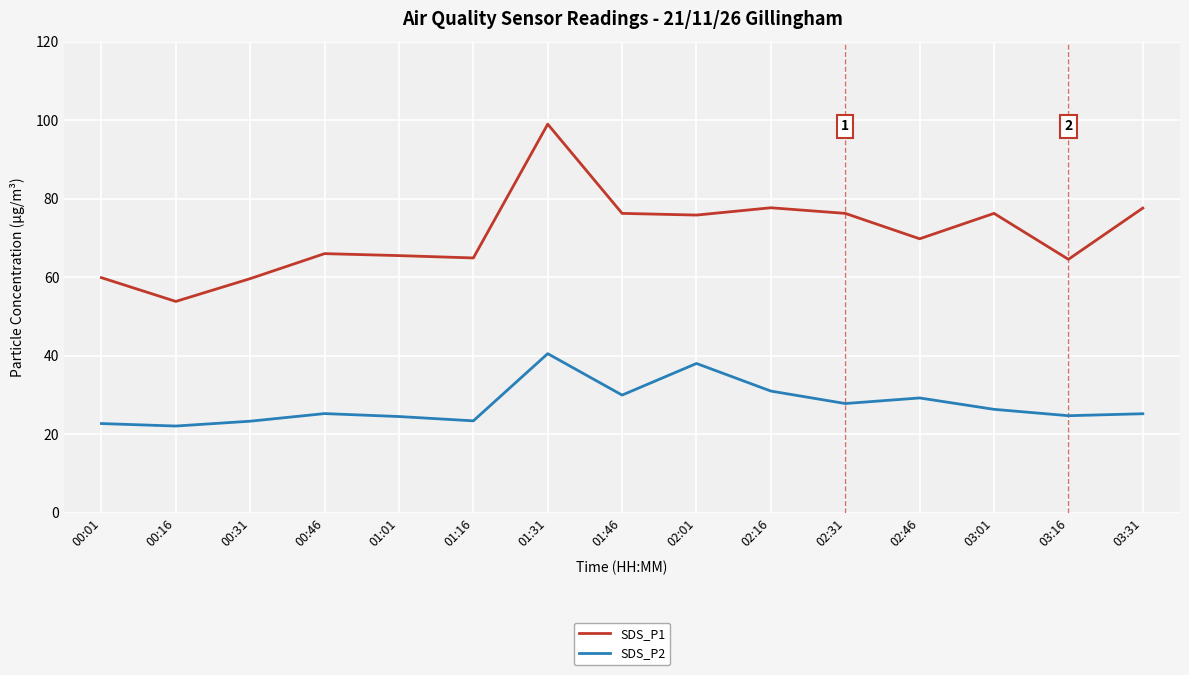

What is the lowest value of the SDS_P2 series?

22.1